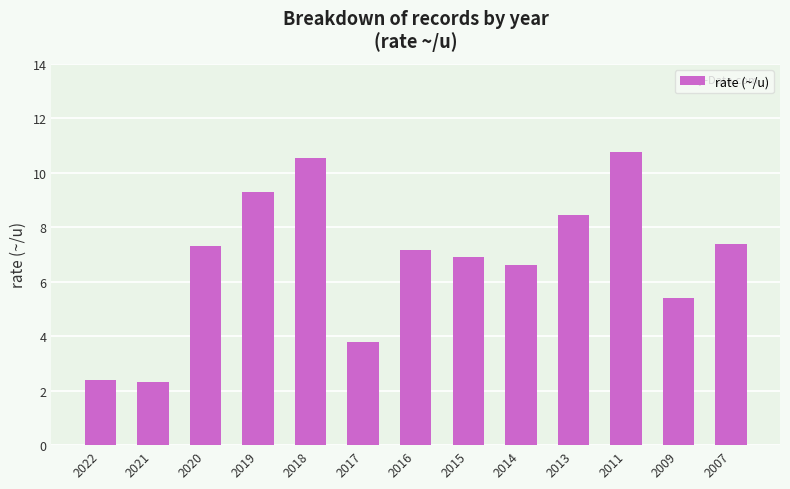

What is the approximate value at 2009?

5.4